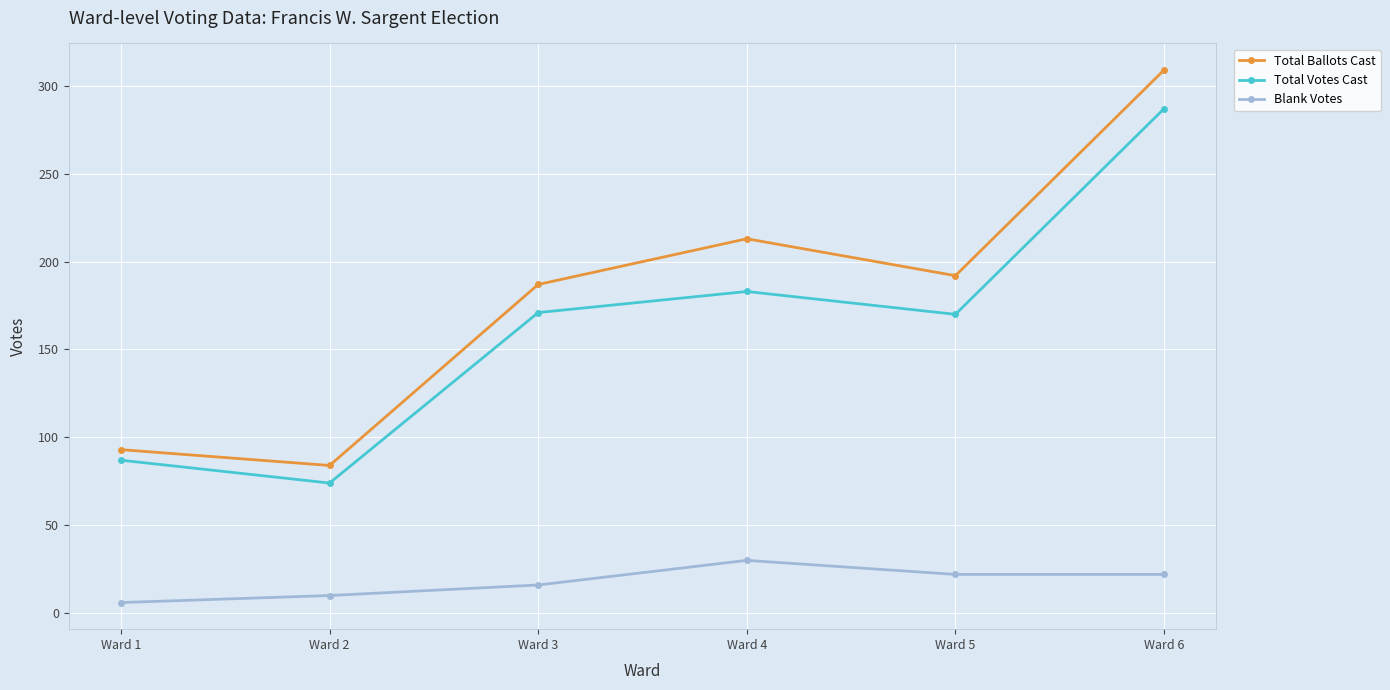

List the series in order of their peak value, lowest first.

Blank Votes, Total Votes Cast, Total Ballots Cast